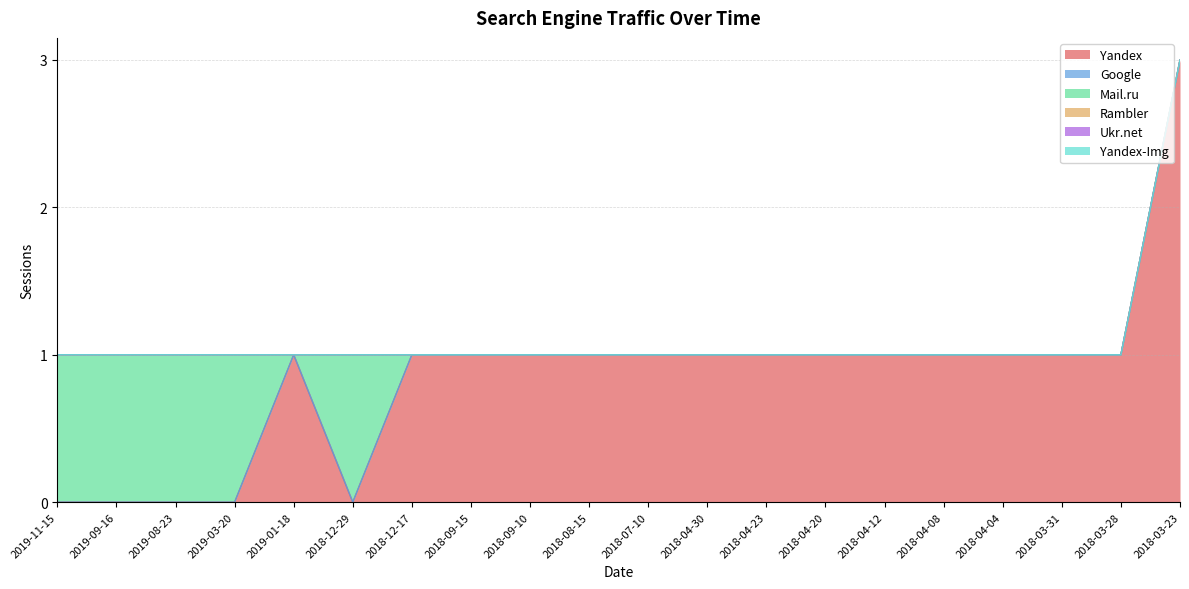

Reading left to right, what are all the values shown in this chart?

Yandex: 0	0	0	0	1	0	1	1	1	1	1	1	1	1	1	1	1	1	1	3
Google: 0	0	0	0	0	0	0	0	0	0	0	0	0	0	0	0	0	0	0	0
Mail.ru: 1	1	1	1	0	1	0	0	0	0	0	0	0	0	0	0	0	0	0	0
Rambler: 0	0	0	0	0	0	0	0	0	0	0	0	0	0	0	0	0	0	0	0
Ukr.net: 0	0	0	0	0	0	0	0	0	0	0	0	0	0	0	0	0	0	0	0
Yandex-Img: 0	0	0	0	0	0	0	0	0	0	0	0	0	0	0	0	0	0	0	0